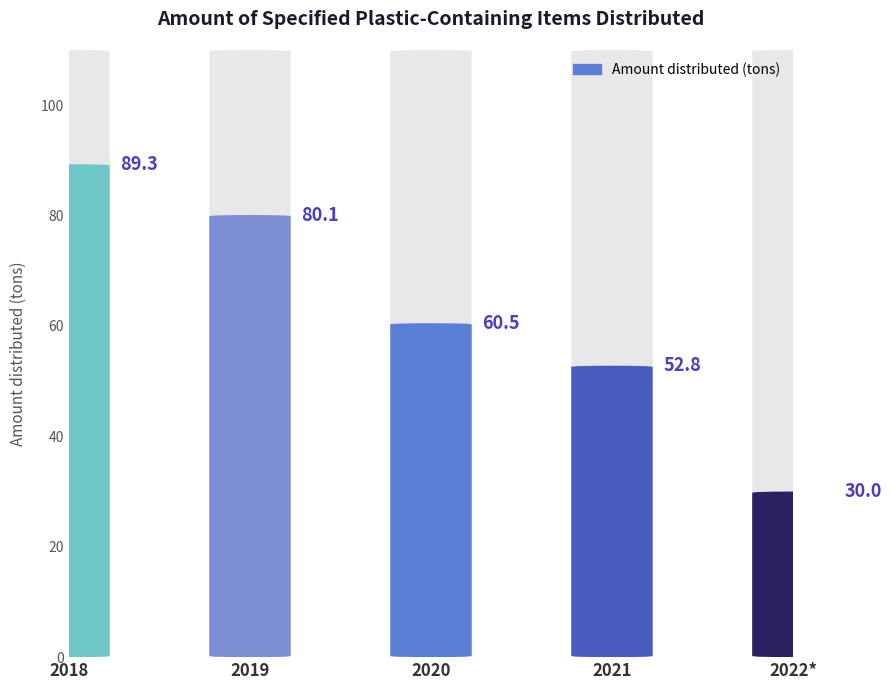

Reading right to left, list all the values displayed in this chart.

30.0	52.8	60.5	80.1	89.3